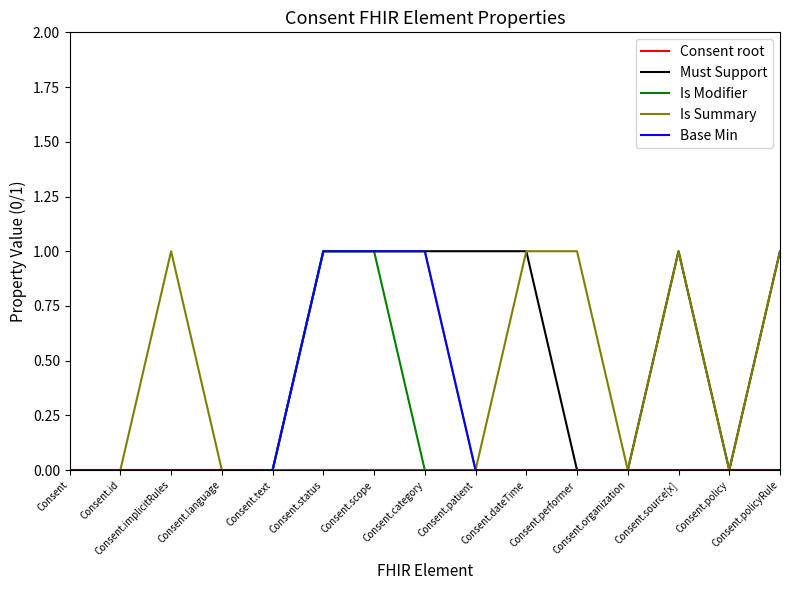

The value of Base Min at Consent.policyRule is 0. True or false?

True